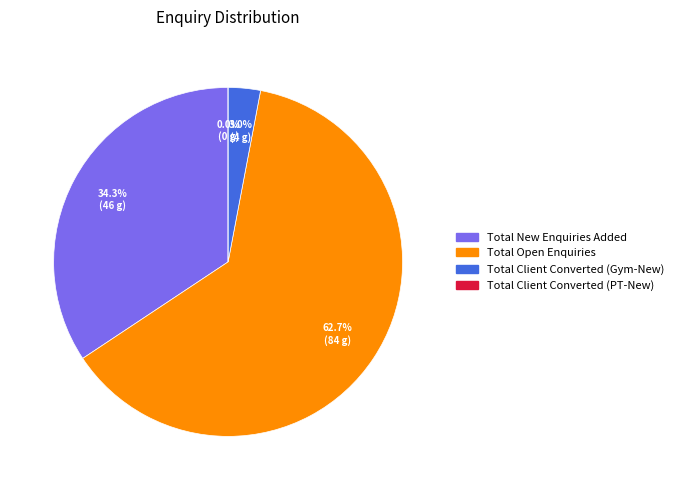

True or false: Total Open Enquiries accounts for 63% of the total.

True